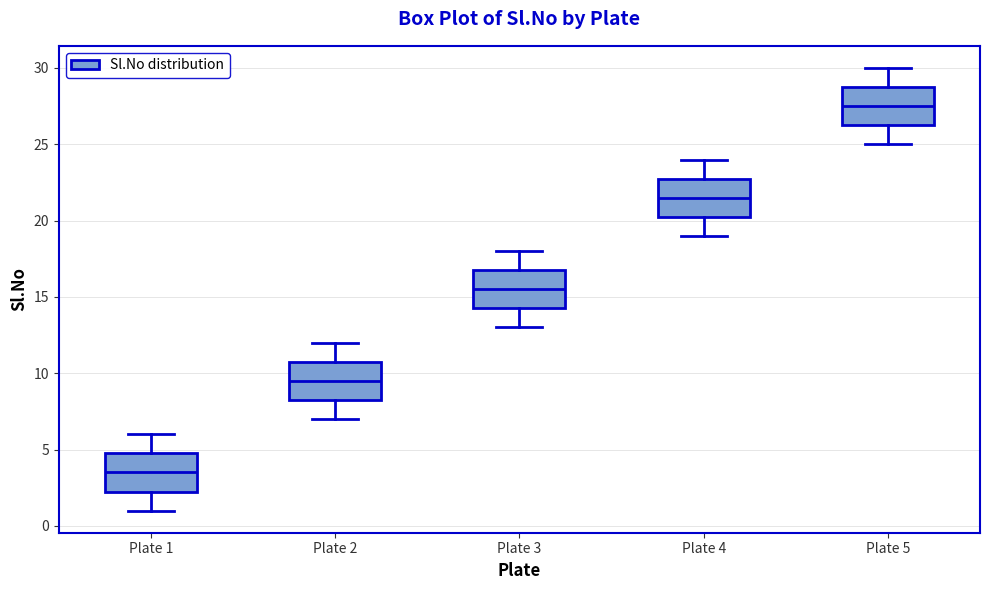

Which box's median line is the lowest?

Plate 1